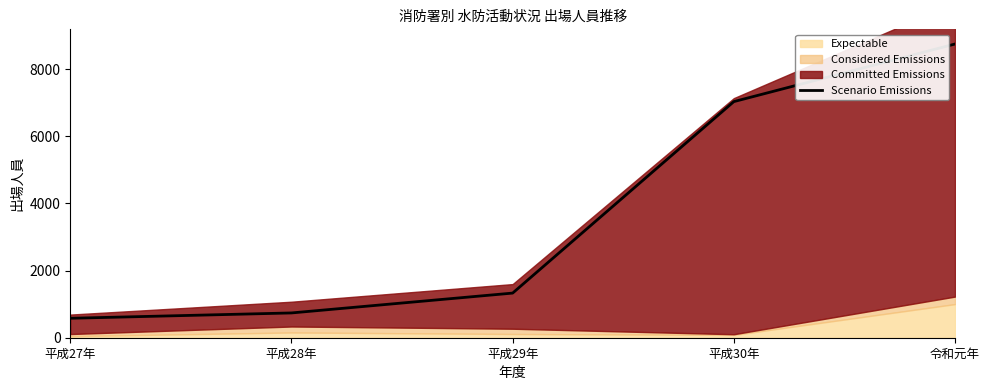

What is the difference between the maximum and minimum values?

8166